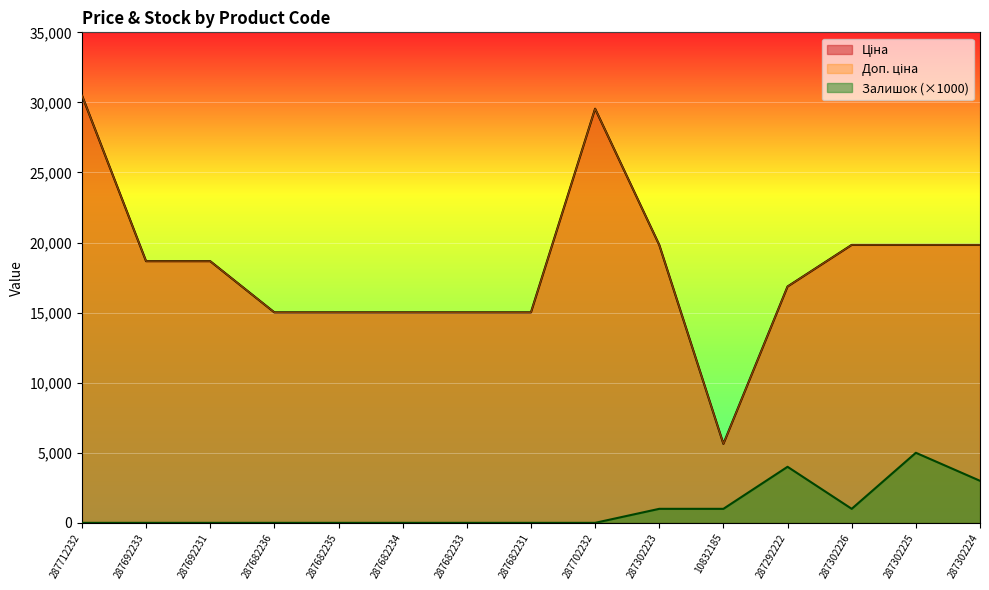

How many interior local peaks does the Доп. ціна series have?

1